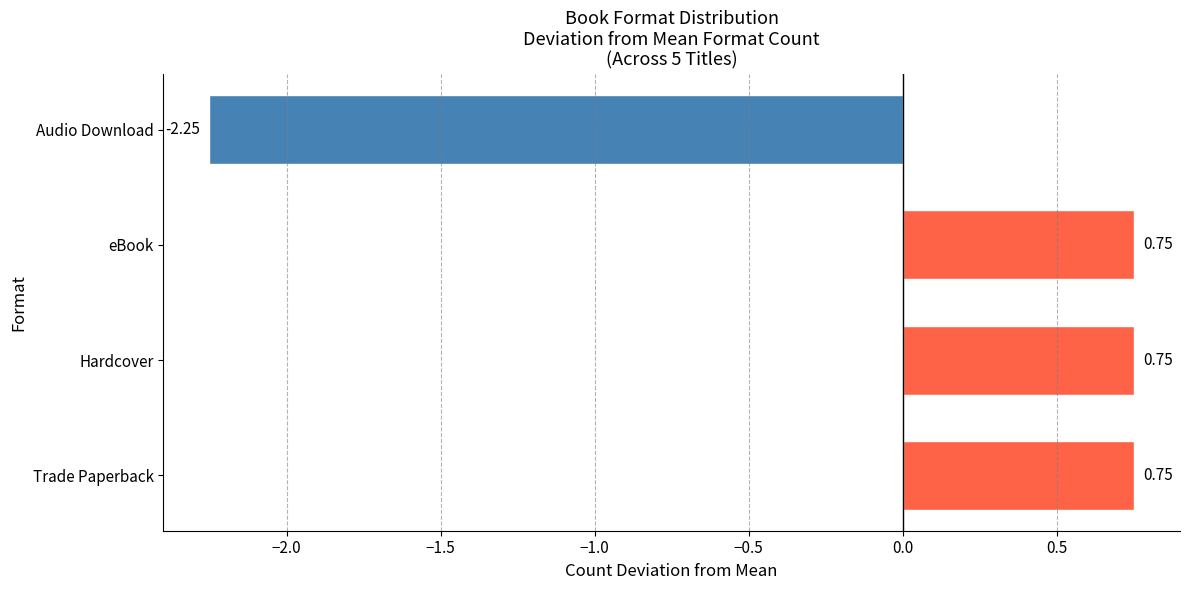

Which label corresponds to the smallest value in the chart?

Audio Download